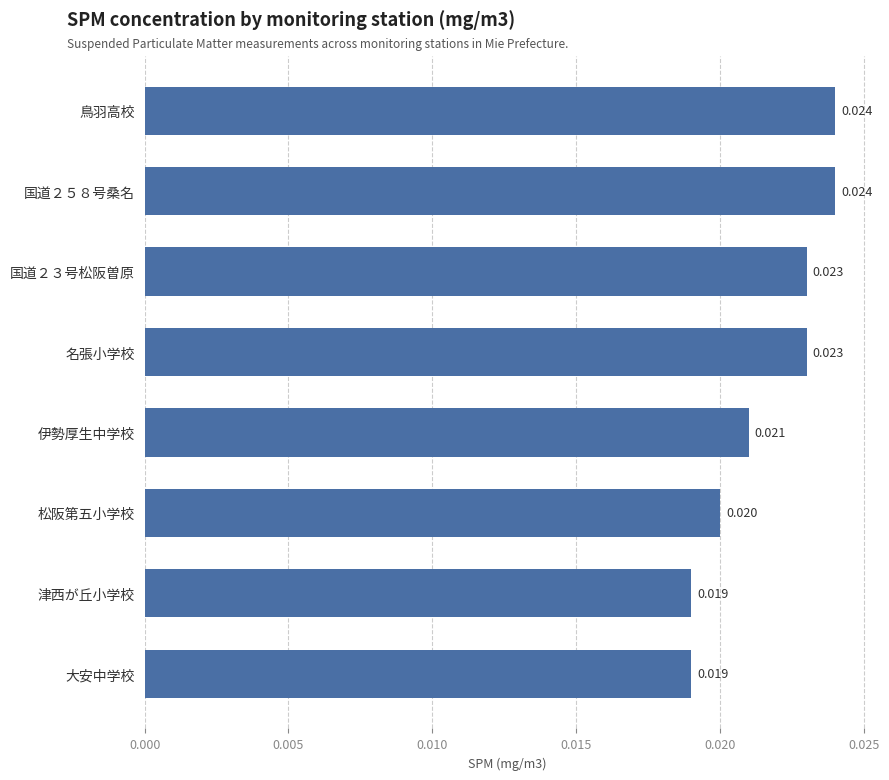

How many values are between 0 and 1?

8